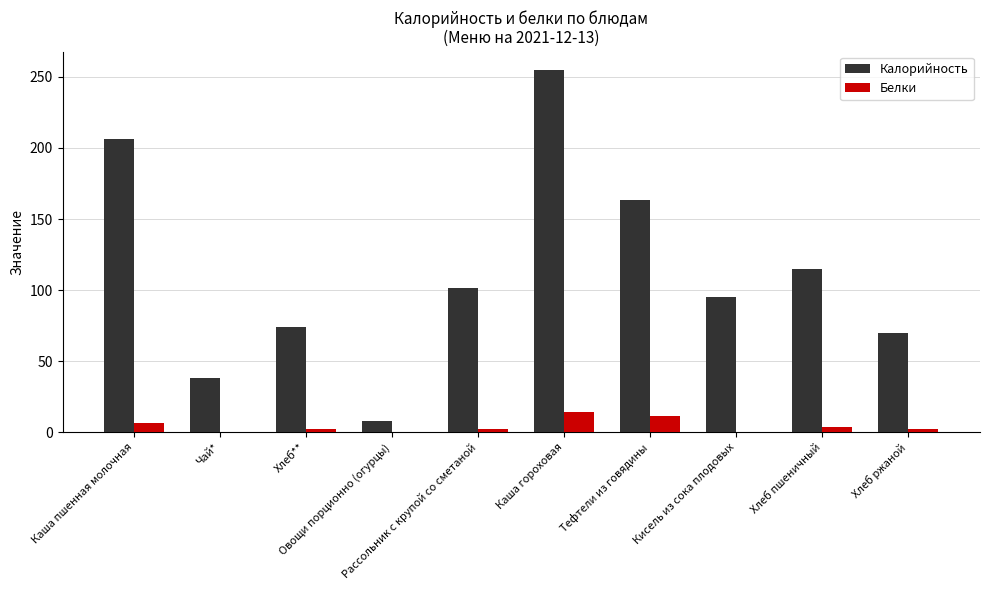

At which category is the sum across all series the highest?

Каша гороховая